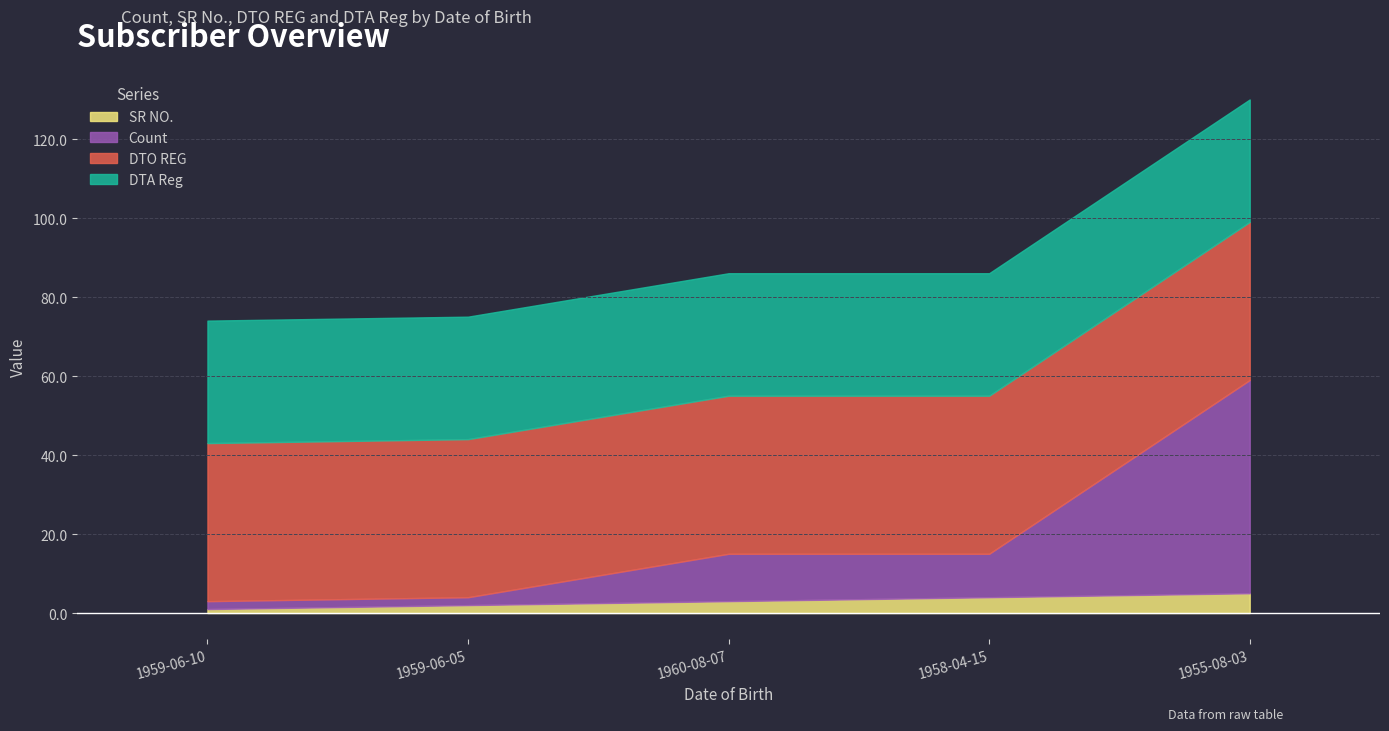

At which category is the sum across all series the highest?

1955-08-03